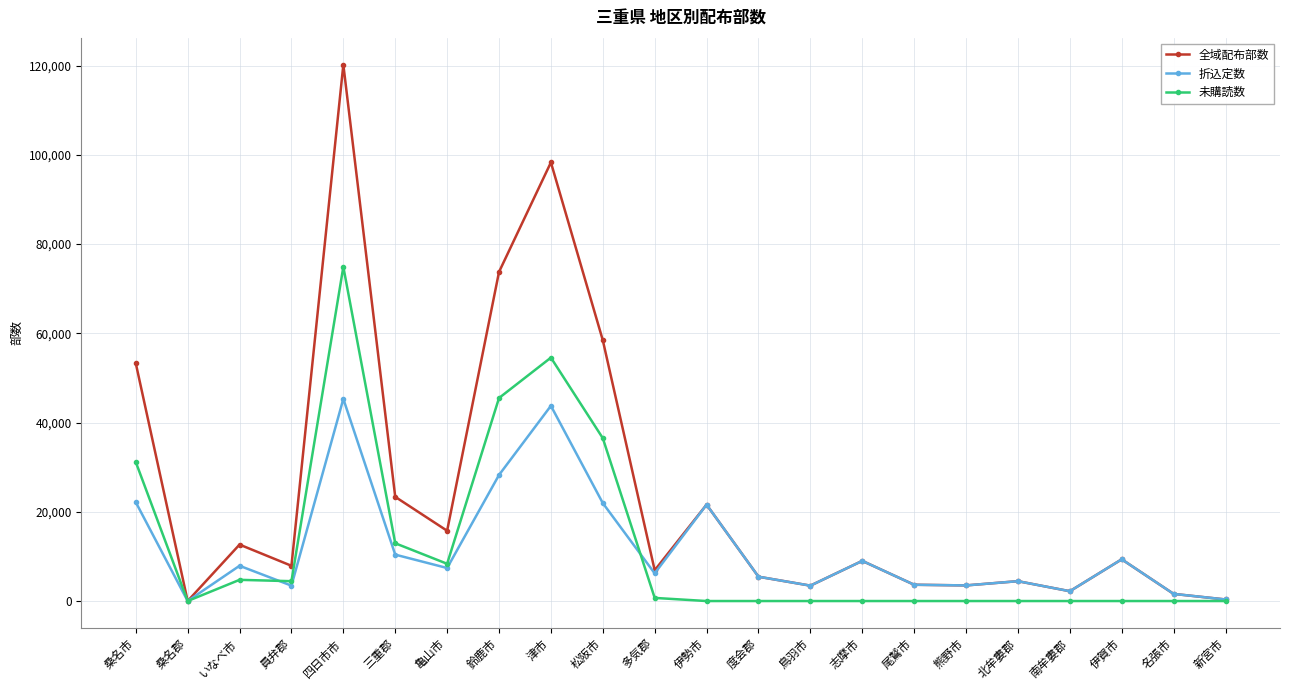

What is the difference between the 折込定数 values at いなべ市 and 四日市市?

37400